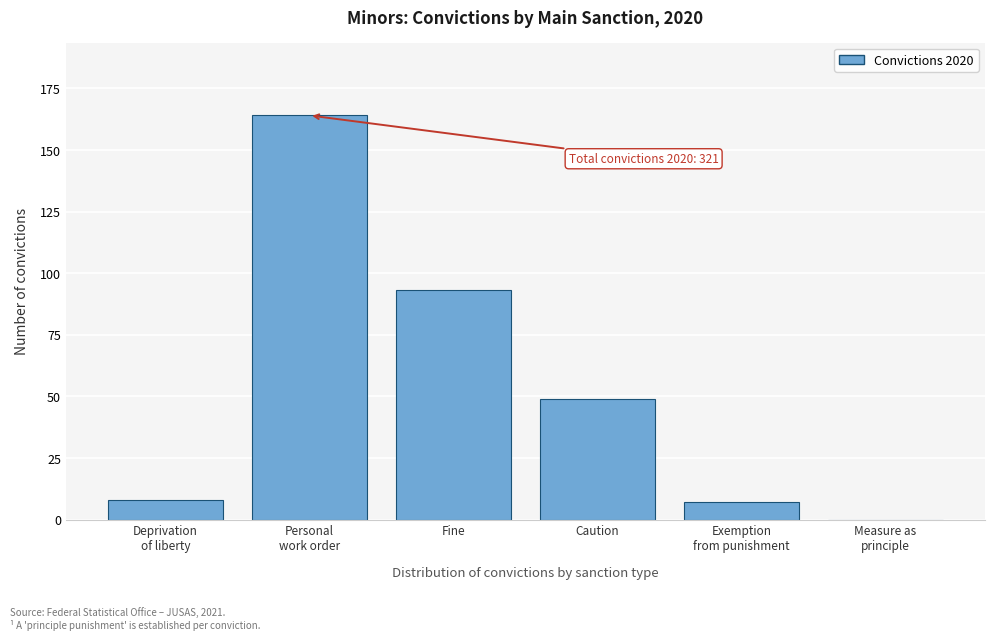

Is it true that the value at Caution is 20?

False